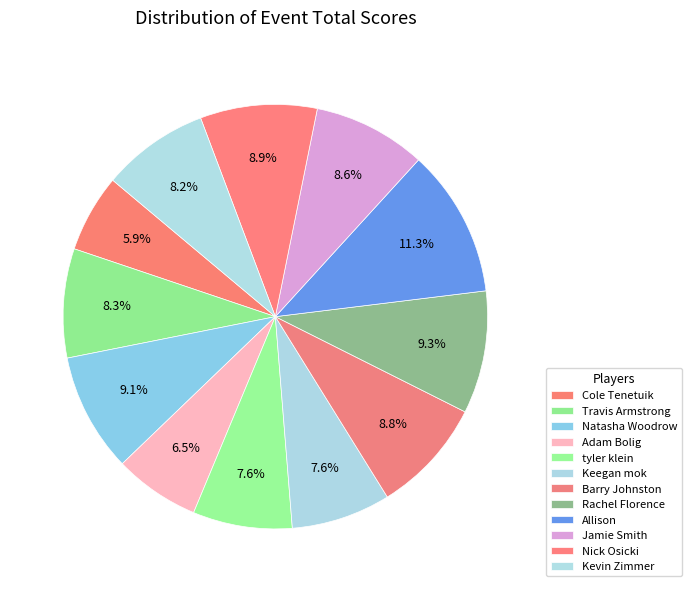

Rank the categories by value from lowest to highest.

Cole Tenetuik, Adam Bolig, tyler klein, Keegan mok, Kevin Zimmer, Travis Armstrong, Jamie Smith, Barry Johnston, Nick Osicki, Natasha Woodrow, Rachel Florence, Allison